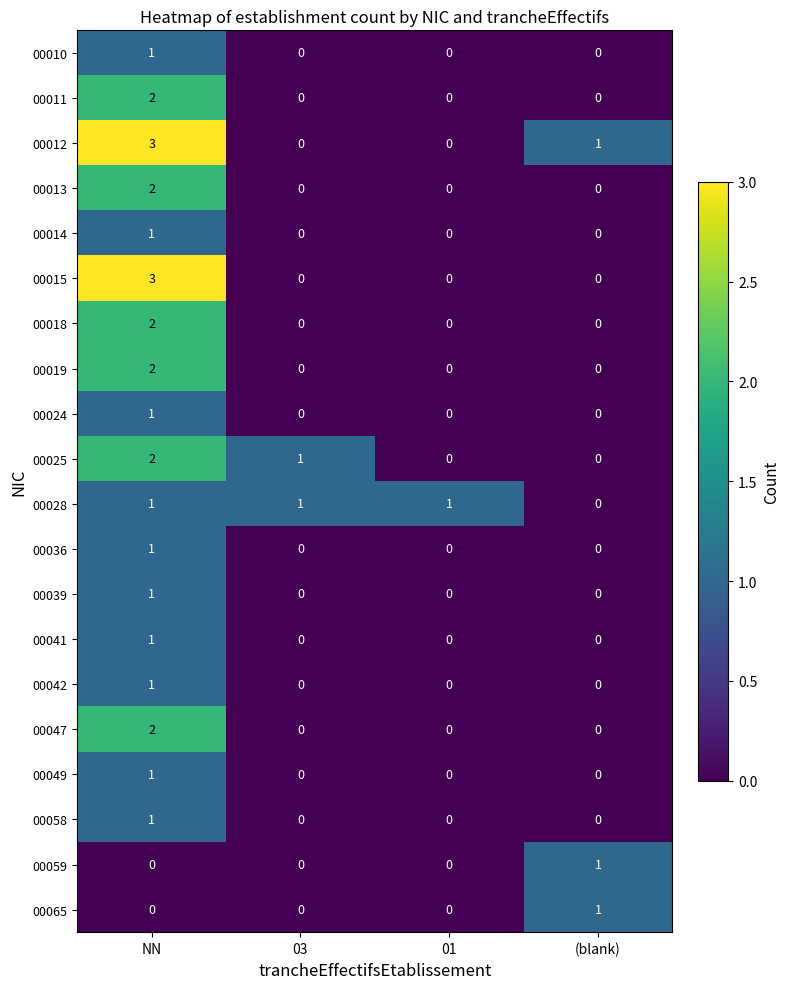

True or false: 00049 has a value of 1 at NN.

True